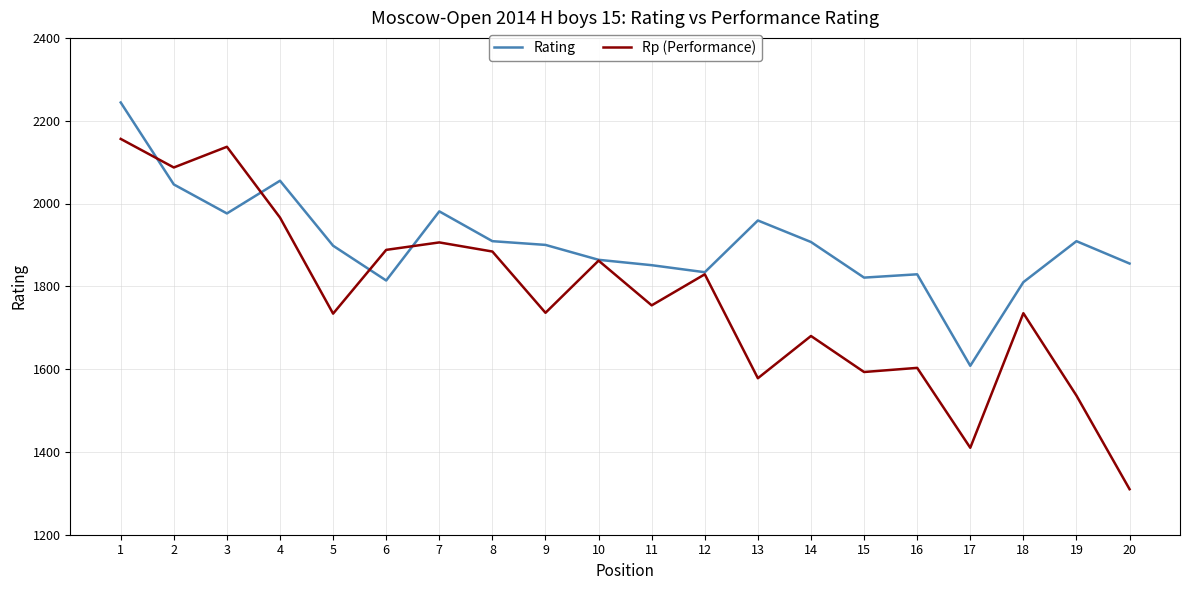

What is the approximate value of Rp (Performance) at 4, to the nearest 50?

1950